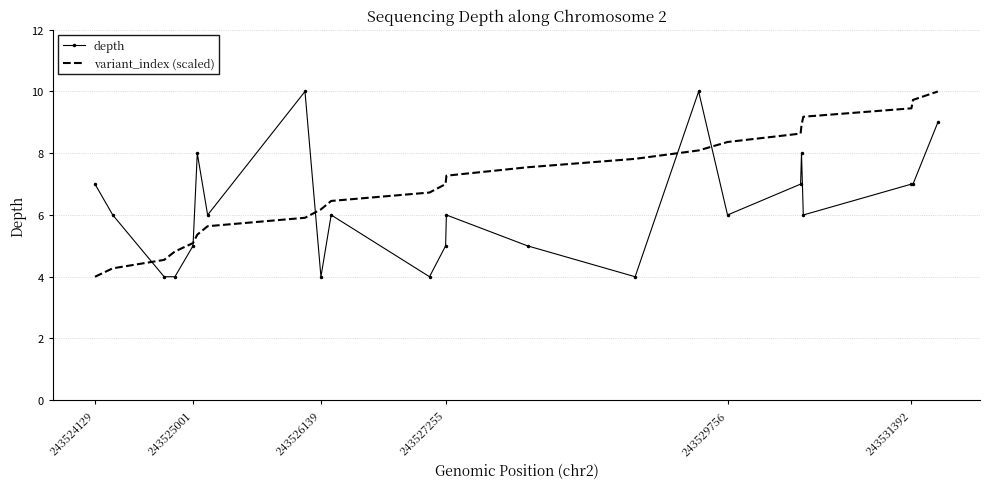

Rank the series by their average value, from lowest to highest.

depth, variant_index (scaled)